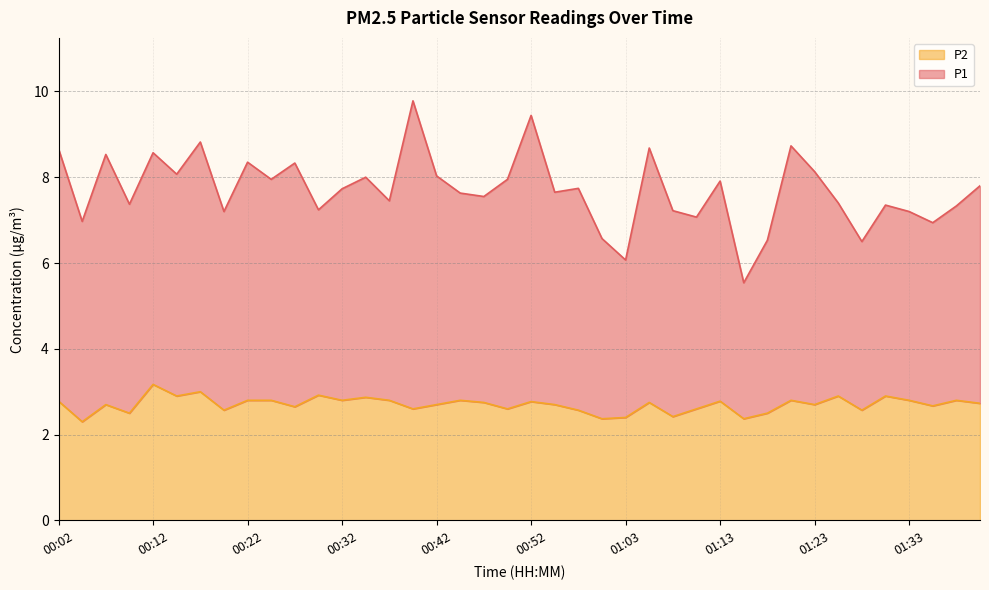

List the labels in order of value, largest first.

00:12, 00:17, 00:30, 00:15, 01:25, 01:30, 00:35, 00:22, 00:25, 00:32, 00:37, 00:45, 01:20, 01:33, 01:38, 00:02, 01:13, 00:52, 00:47, 01:05, 01:40, 00:07, 00:42, 00:55, 01:23, 01:35, 00:27, 00:40, 00:50, 01:10, 00:20, 00:58, 01:28, 00:09, 01:18, 01:08, 01:03, 01:00, 01:15, 00:04